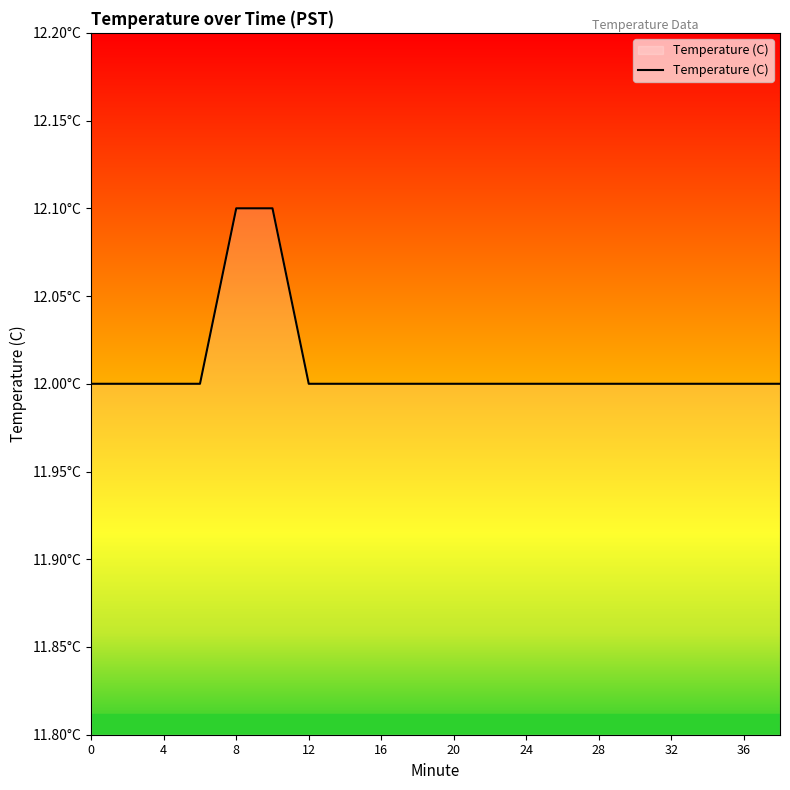

Does the chart have visible grid lines?

No